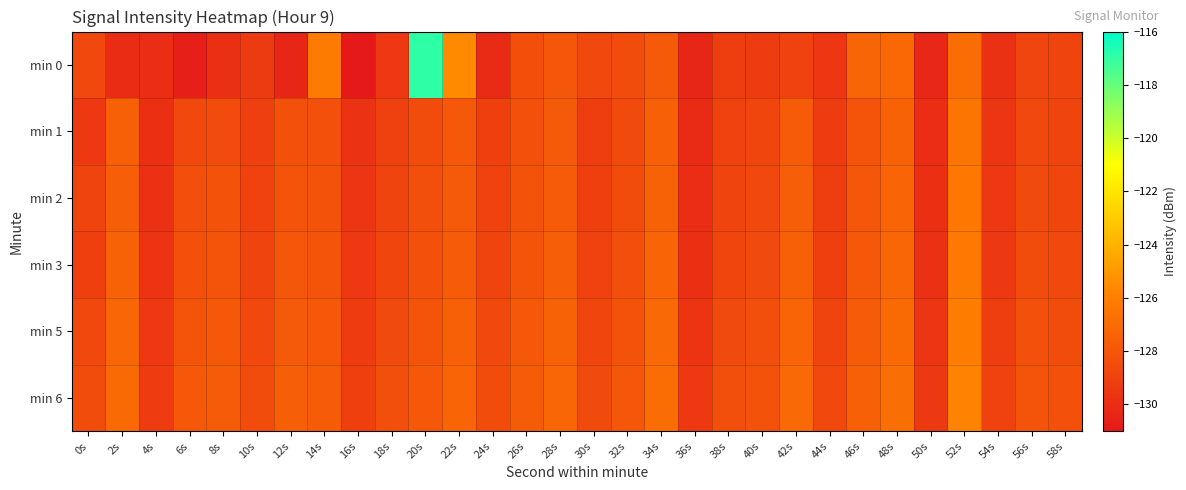

What is the spread (max minus min) of values at 8s?

2.2